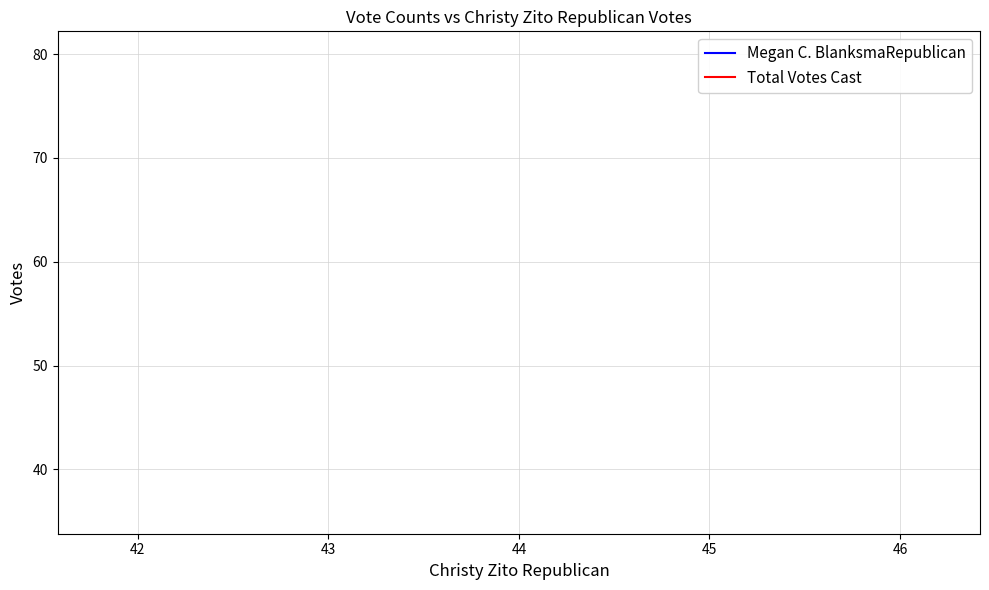

Is it true that Total Votes Cast equals 40 at 44?

False